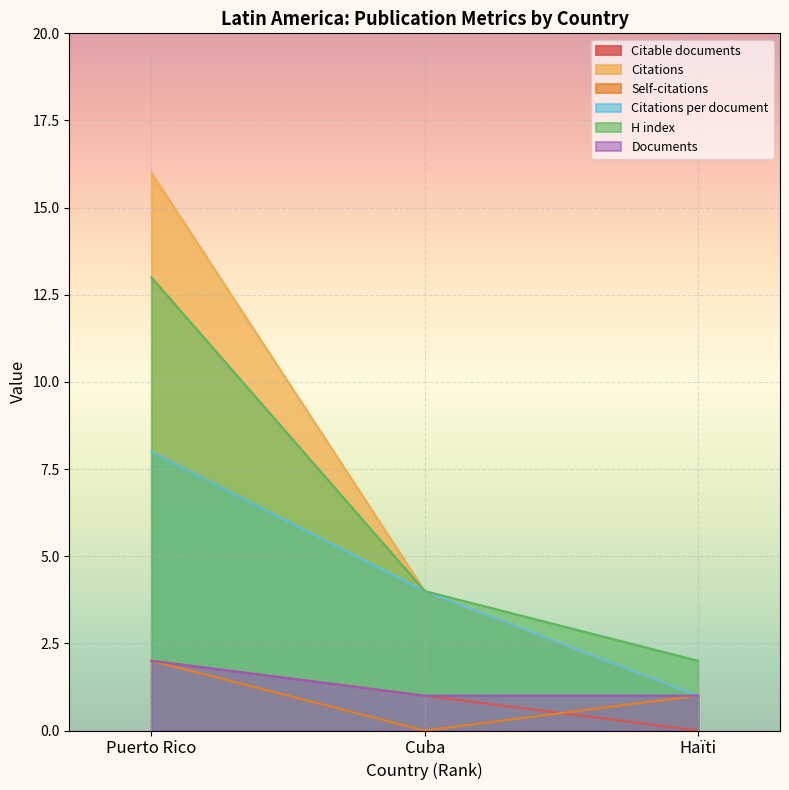

Where does the Citable documents series first go above 1?

Puerto Rico